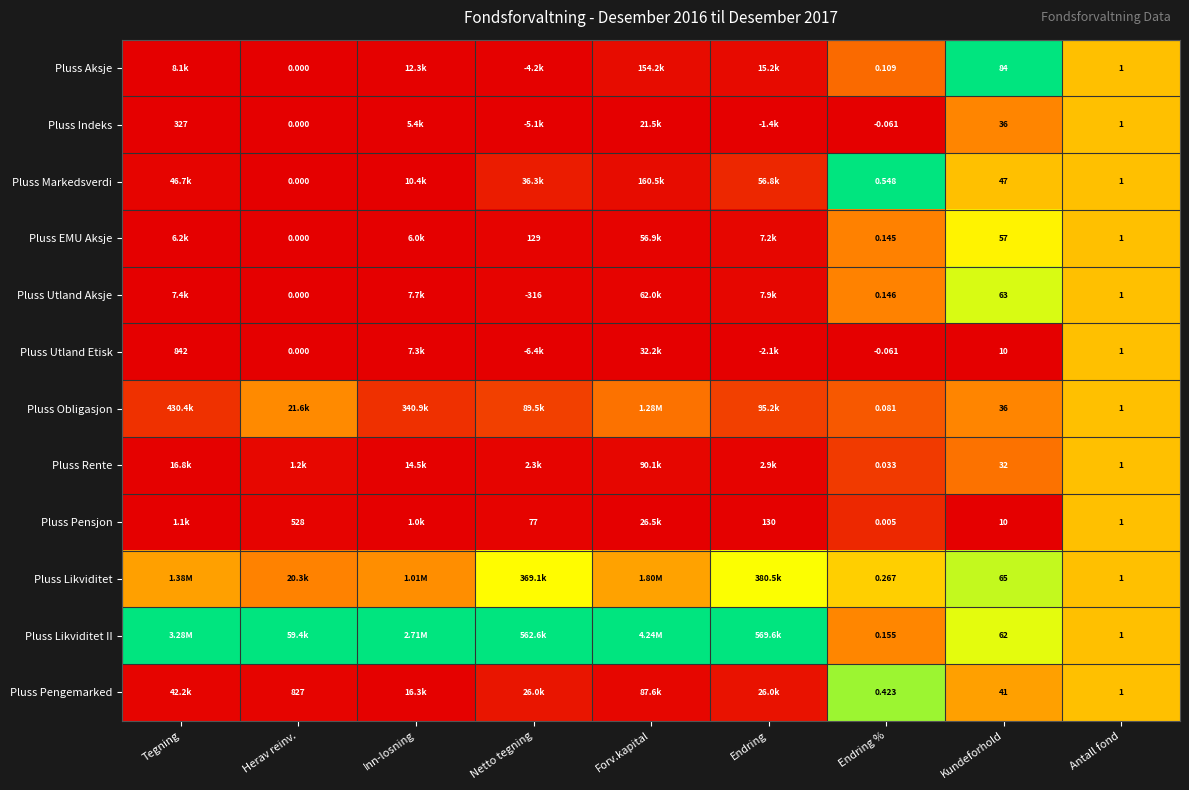

Is the value of Pluss Pensjon at Kundeforhold greater than the value of Pluss Likviditet at Kundeforhold?

No